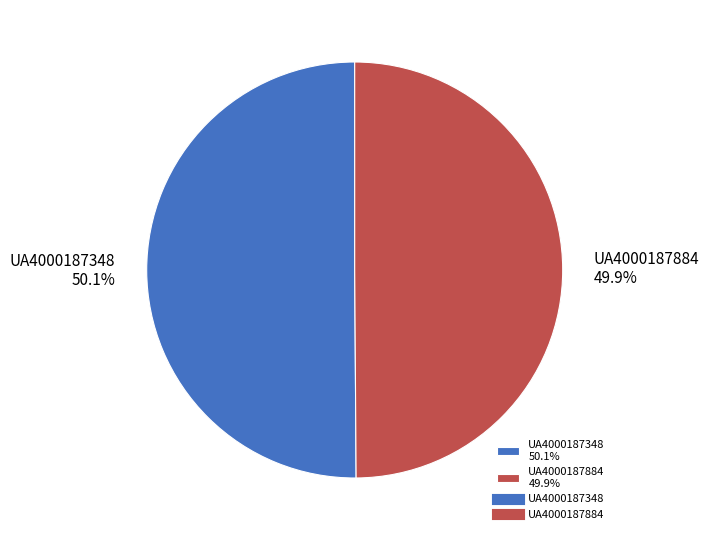

What percentage is NOT represented by UA4000187348?

49.9%